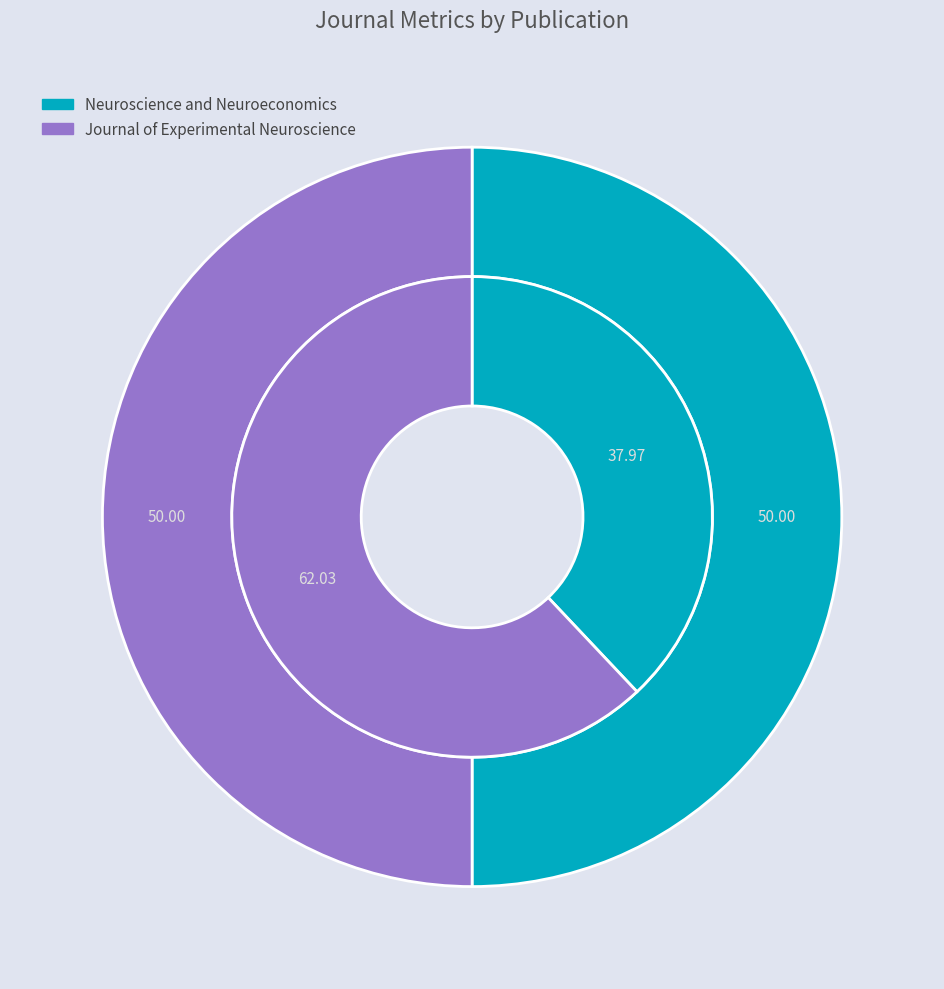

How many segments does this pie chart have?

2